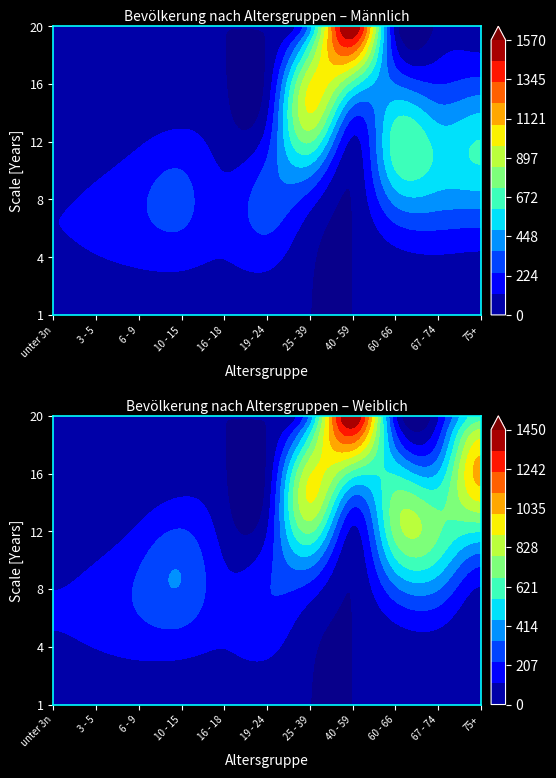

Between 40 - 59 Jahre and 19 - 24 Jahre, which is larger?

40 - 59 Jahre